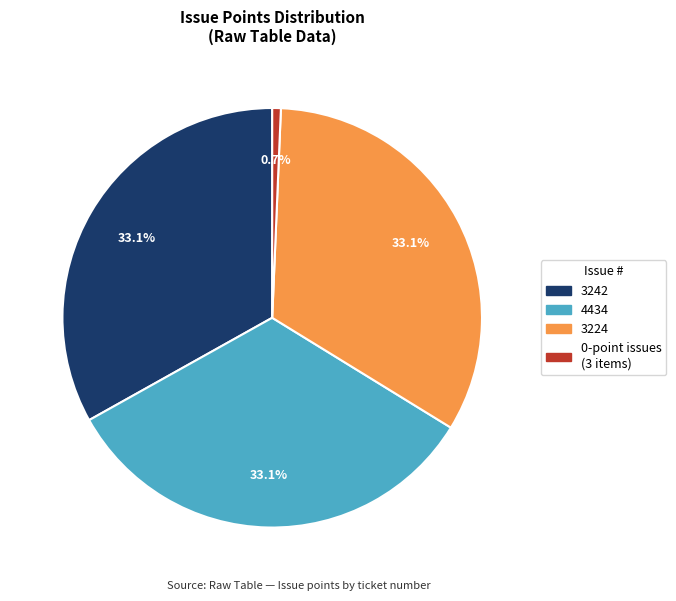

Is there any slice that represents more than half of the pie?

No